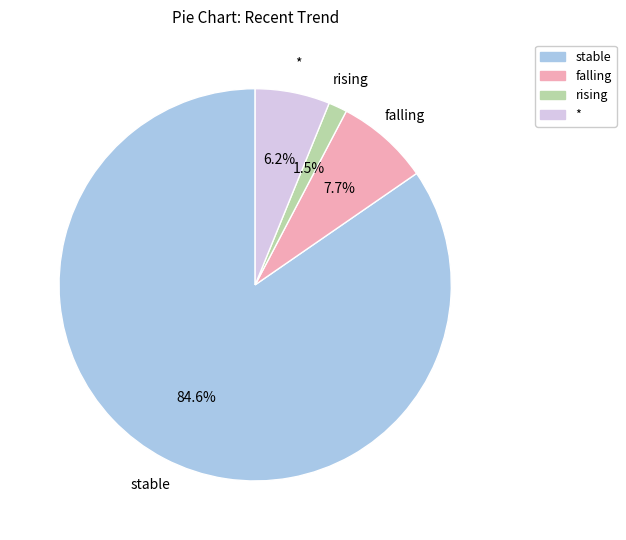

How many slices are in this pie chart?

4